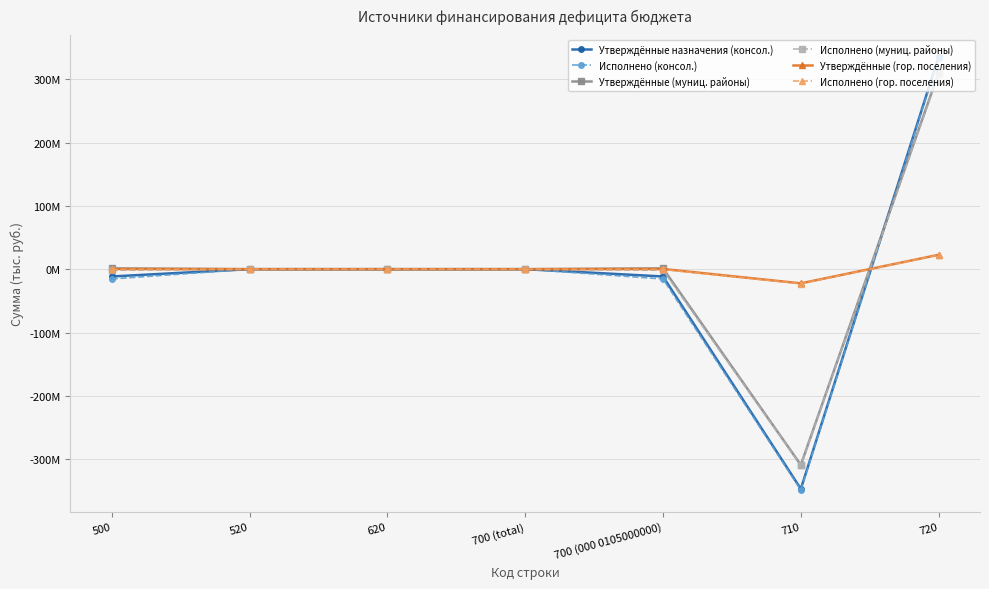

Where is Утверждённые (муниц. районы) nearest to the value 601770?

520